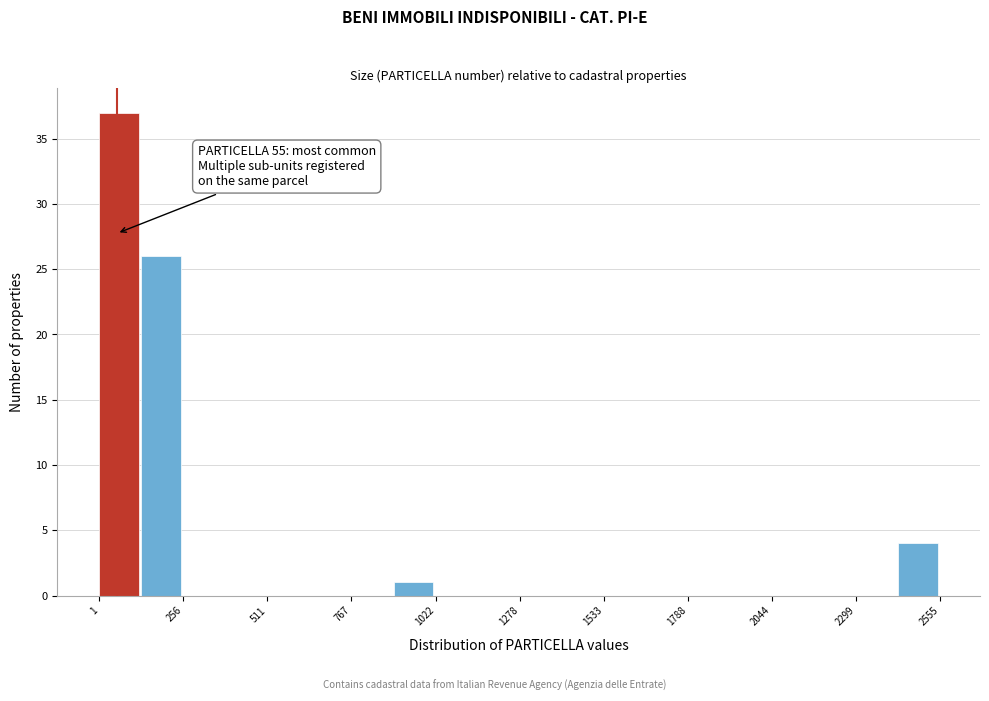

Read against the x-axis, roughly where is the centre of the tallest bar?

50